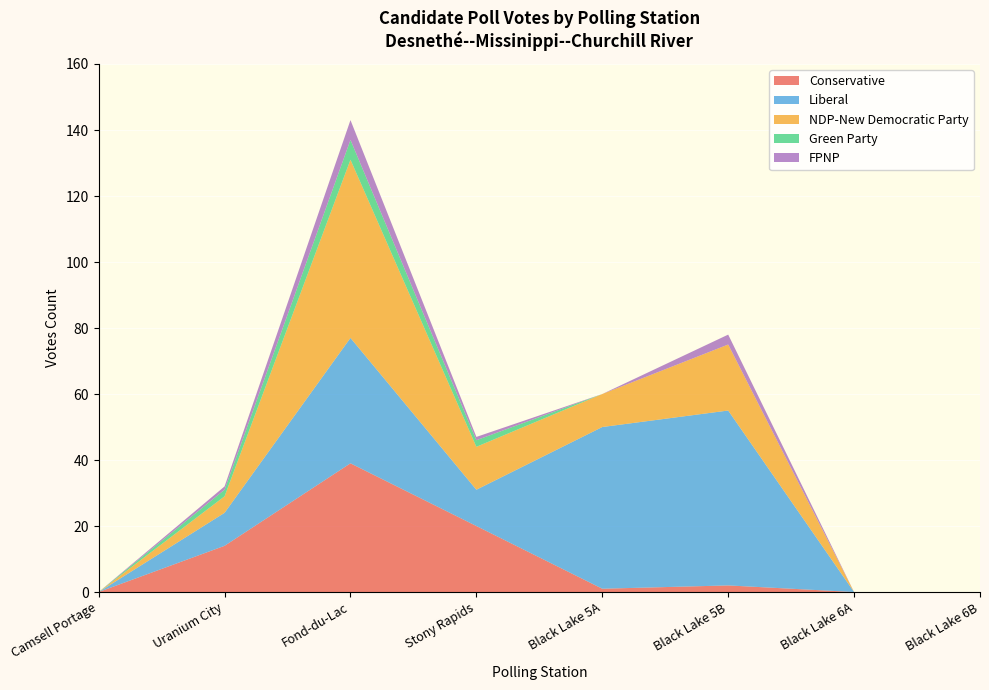

Reading left to right, what are all the values shown in this chart?

Conservative: 0	14	39	20	1	2	0	0
Liberal: 0	10	38	11	49	53	0	0
NDP-New Democratic Party: 0	5	54	13	10	20	0	0
Green Party: 0	2	6	2	0	0	0	0
FPNP: 0	1	6	1	0	3	0	0